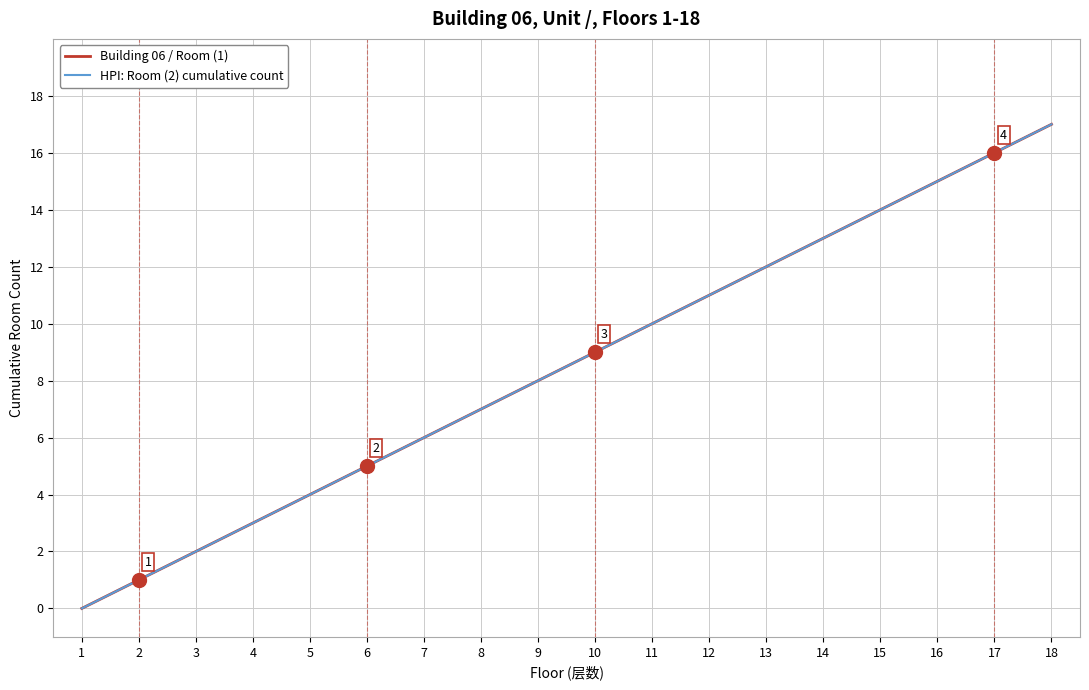

At which label is HPI: Room (2) cumulative count closest to 8?

9